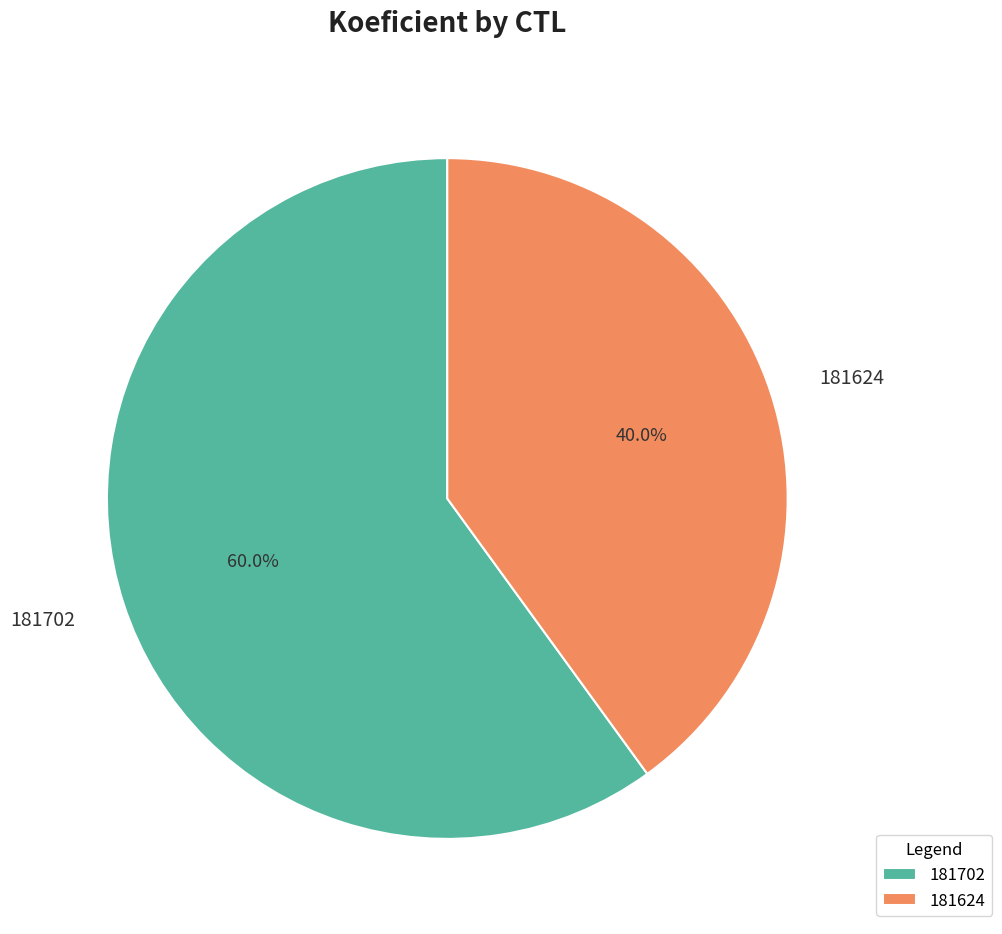

Is there a majority slice in this chart?

Yes